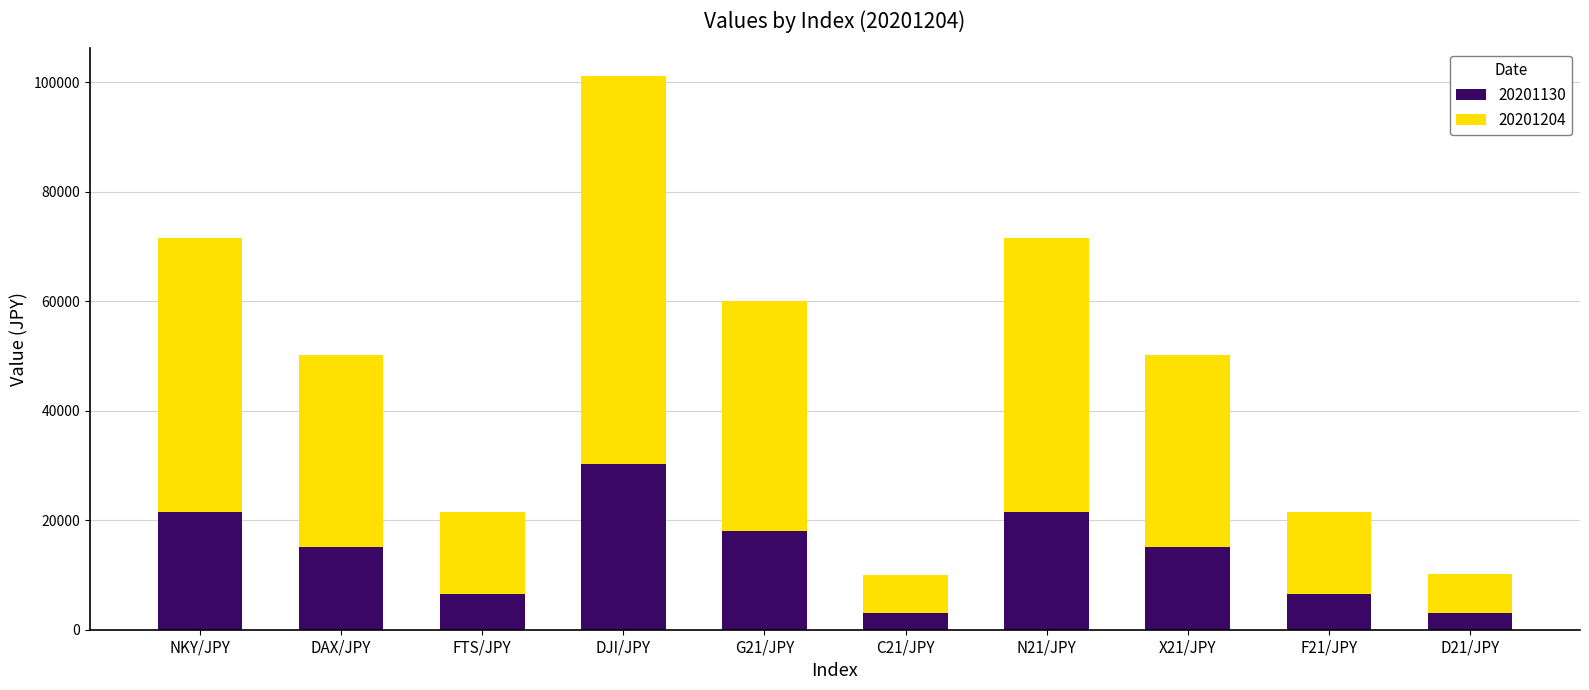

What is the sum of the 20201130 values at X21/JPY and C21/JPY?

18069